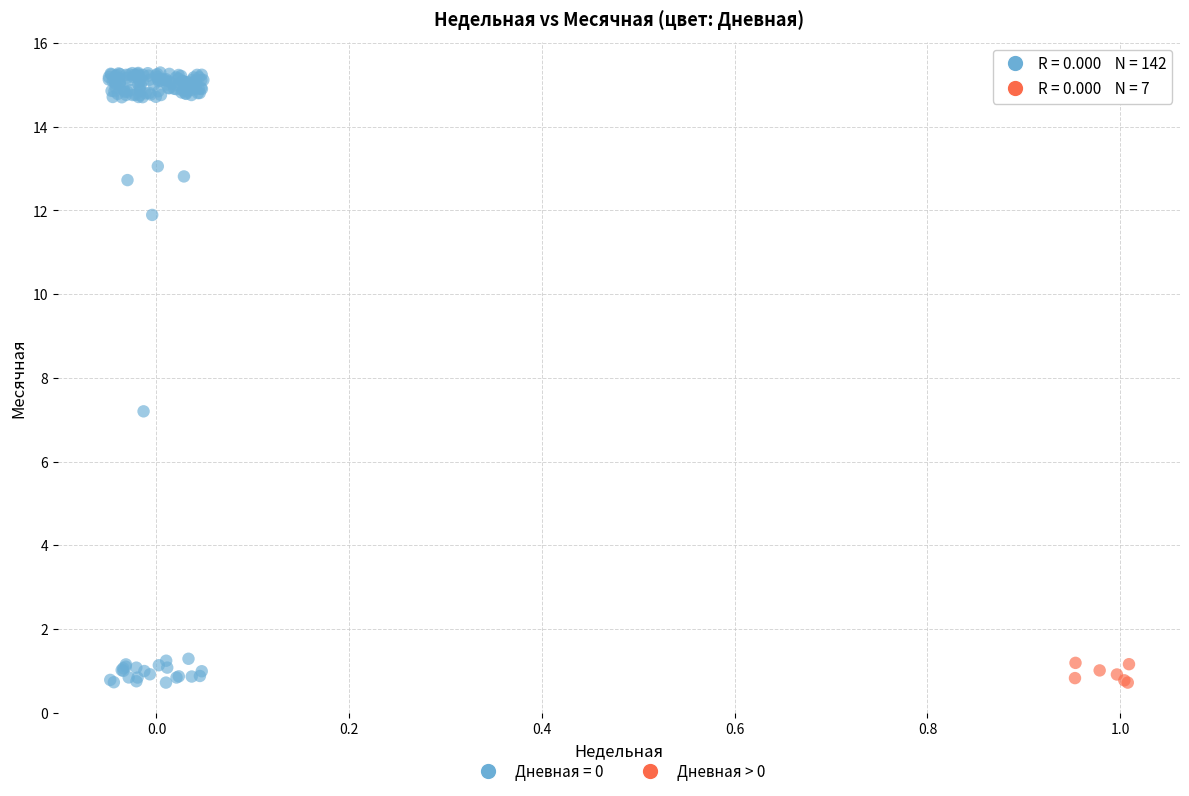

Which series has the widest spread of Y values?

Дневная = 0